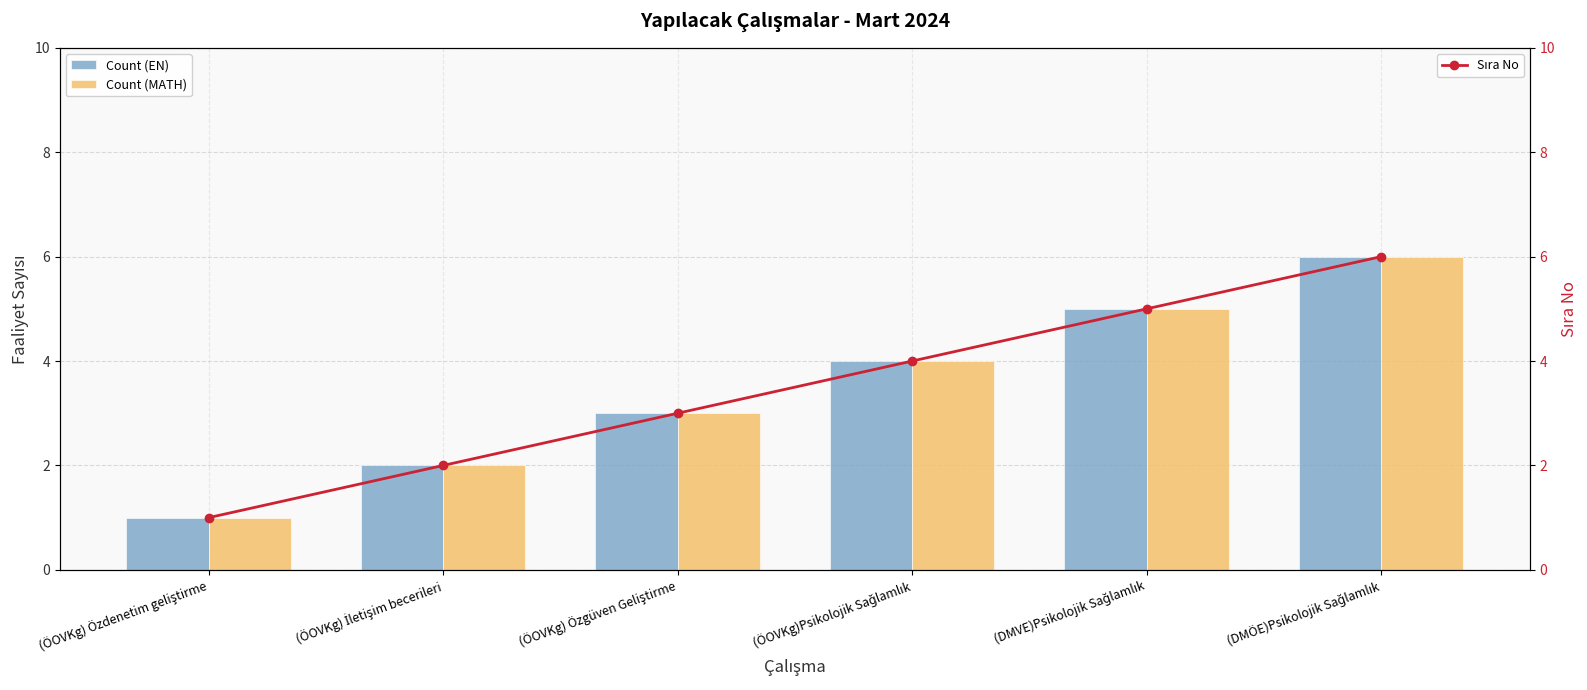

Which series has the widest spread of values?

Count (EN)